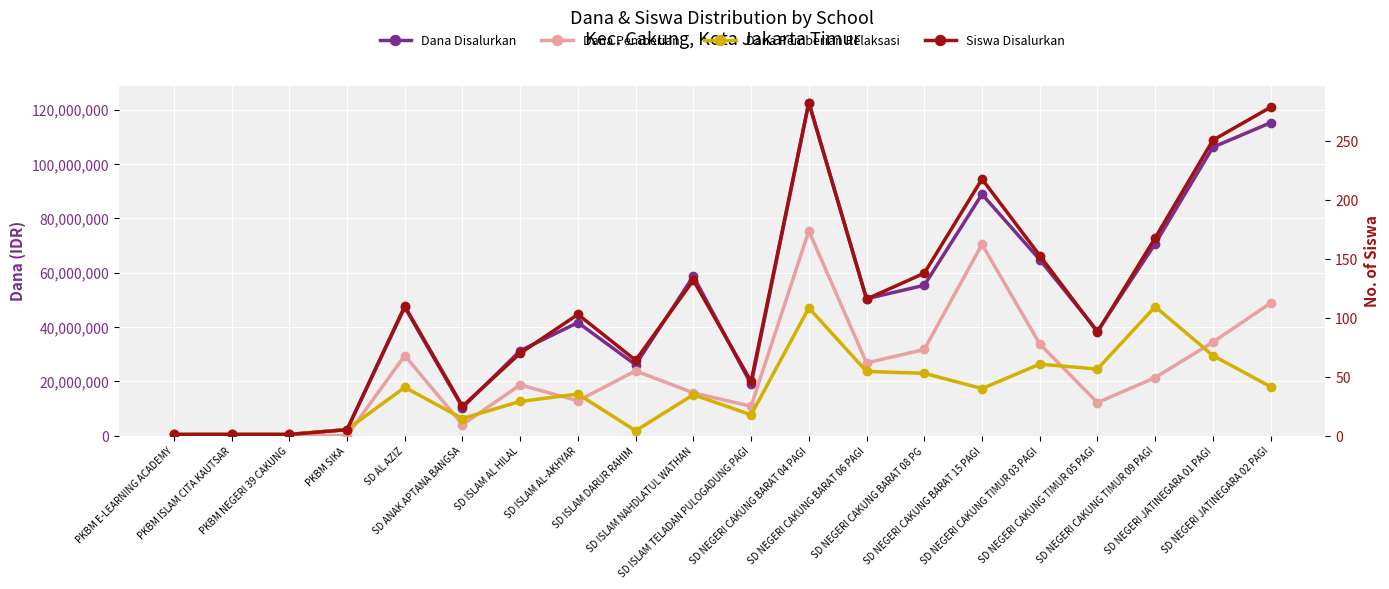

Which series has the widest spread of values?

Dana Disalurkan